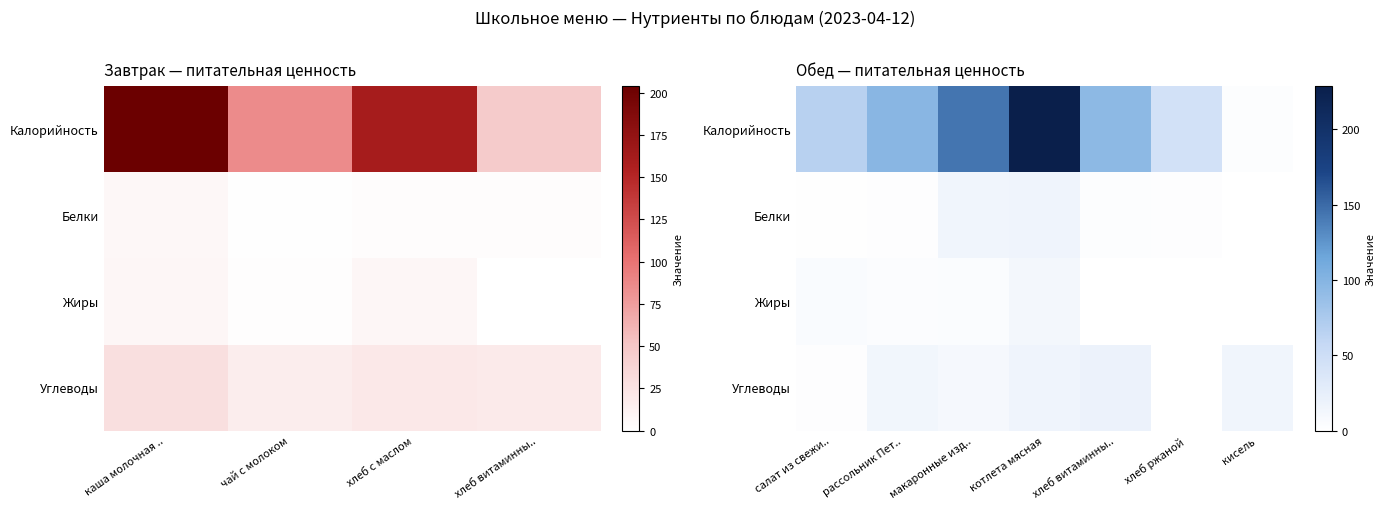

What is the difference between the highest and lowest values at рассольник Пет..?

95